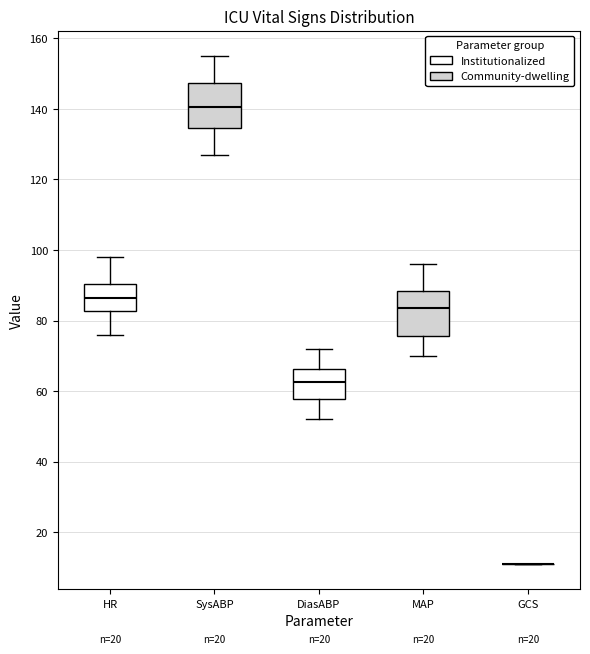

Reading left to right, transcribe this box plot: for each box, give where its median line is, the range the box spans, and where its two whiskers end, as read against the y-axis. The values are not printed on the chart, so give them approximately, as read against the axis.

HR: median 86, box 82 to 90, whiskers 76 to 98
SysABP: median 140, box 134 to 148, whiskers 128 to 156
DiasABP: median 62, box 58 to 66, whiskers 52 to 72
MAP: median 84, box 76 to 88, whiskers 70 to 96
GCS: box collapsed to a line at 12, whiskers 12 to 12